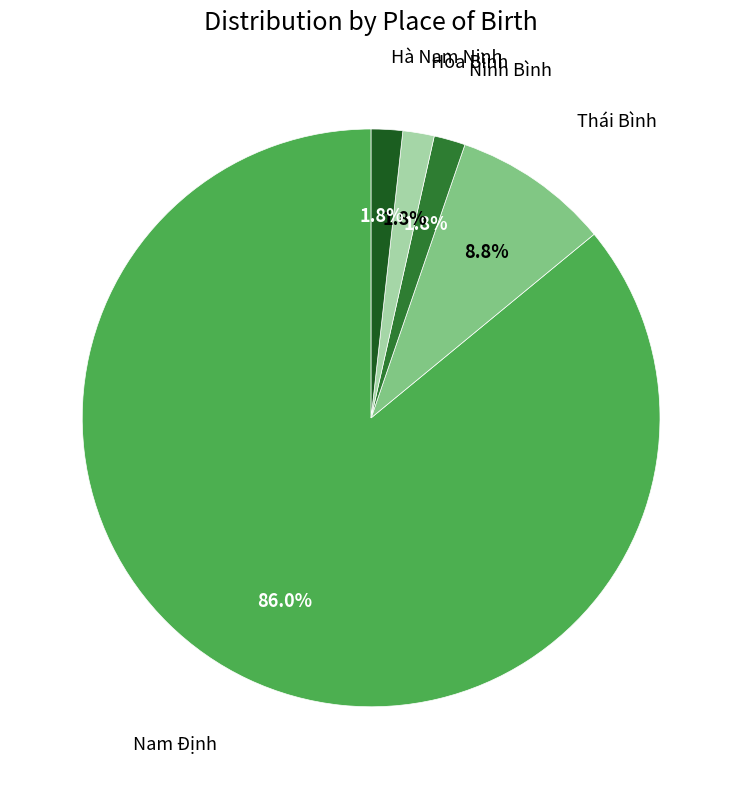

Count the number of slices in the pie.

5